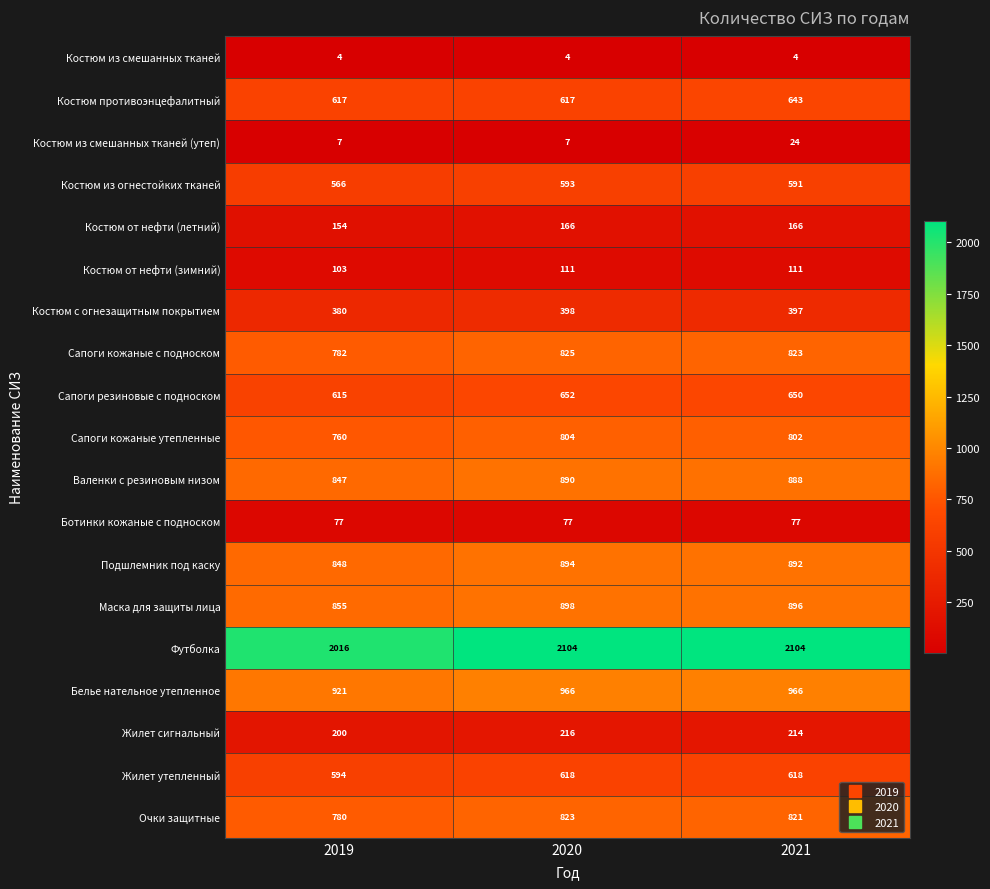

The Костюм от нефти (летний) series shows 166 at 2020. True or false?

True